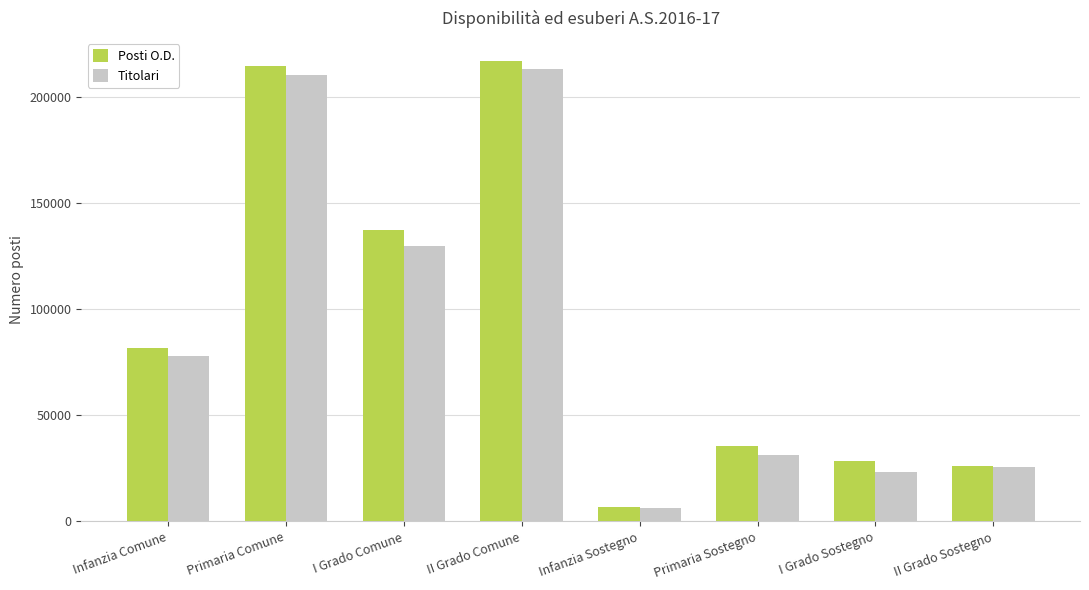

Which series has the largest total across all categories?

Posti O.D.